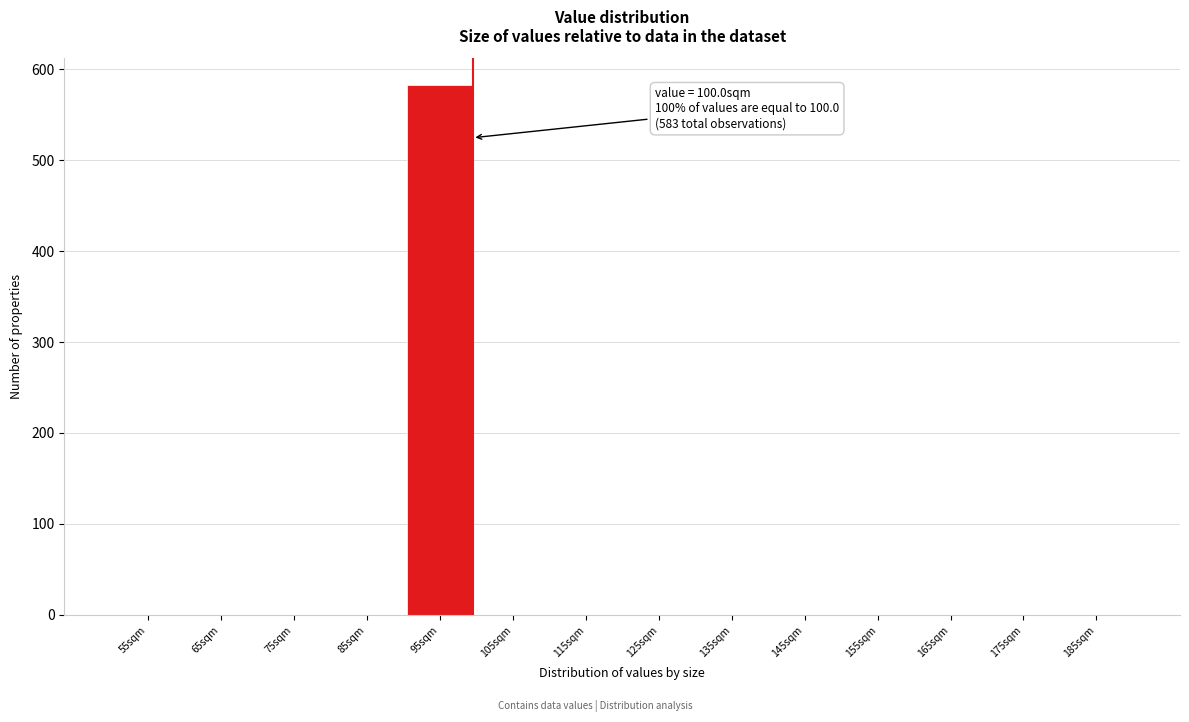

Reading right to left, list all the values displayed in this chart.

185sqm=0	175sqm=0	165sqm=0	155sqm=0	145sqm=0	135sqm=0	125sqm=0	115sqm=0	105sqm=0	95sqm=583	85sqm=0	75sqm=0	65sqm=0	55sqm=0